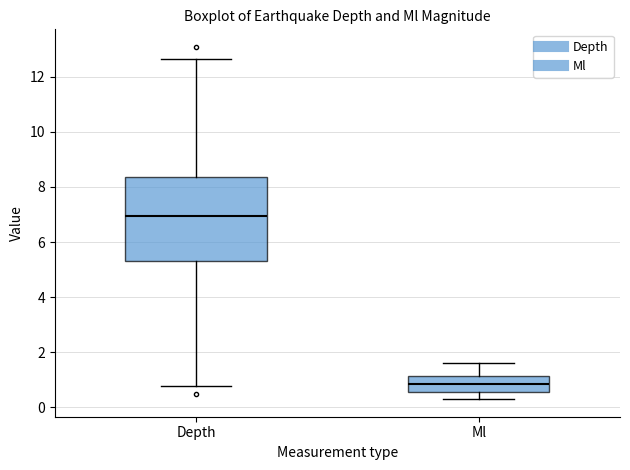

Which box's median line is the lowest?

Ml